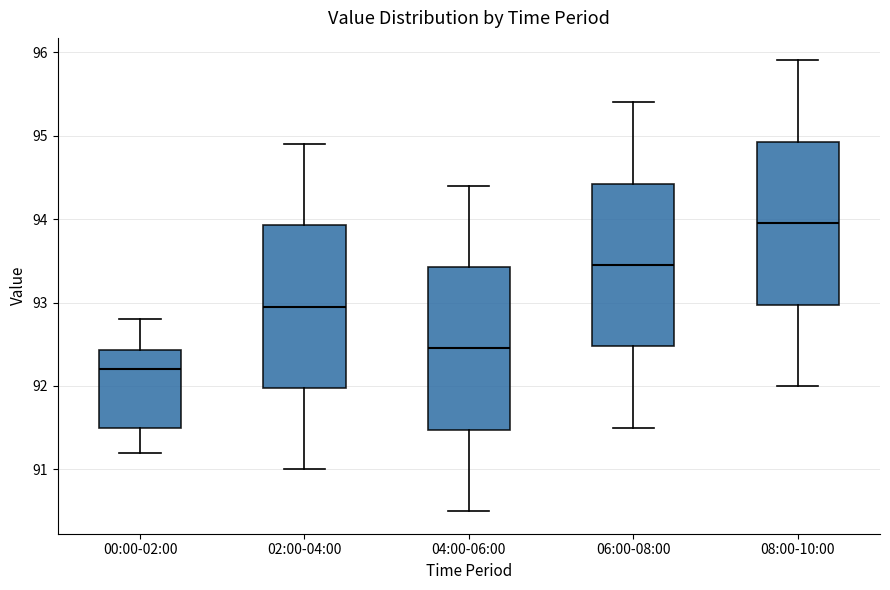

Where is the lower edge of the box for 06:00-08:00 on the y-axis? The values are not printed on the chart, so give them approximately, as read against the axis.

92.5